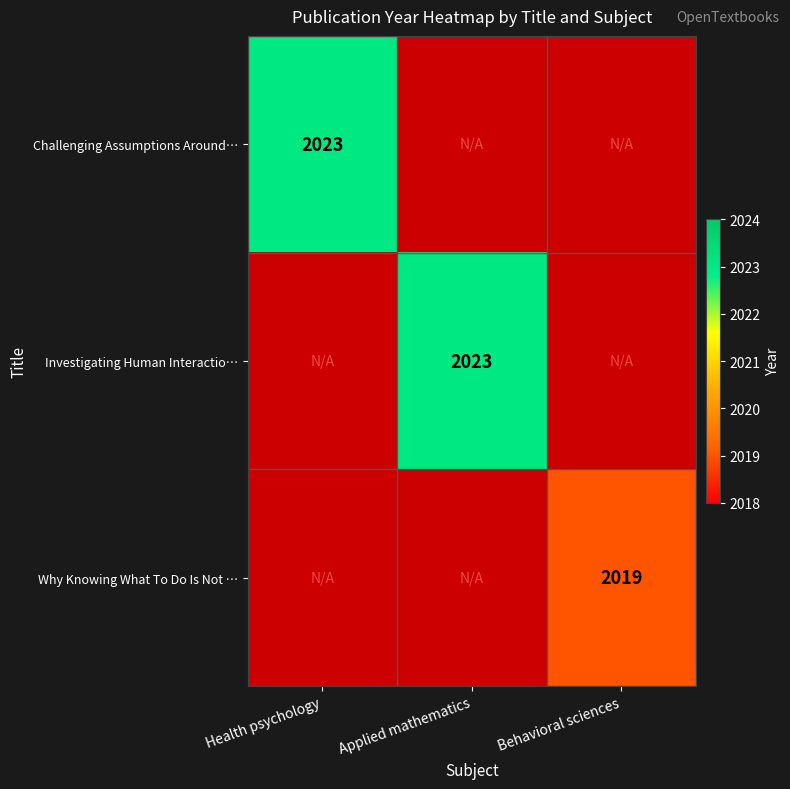

How many categories are shown in the chart?

3